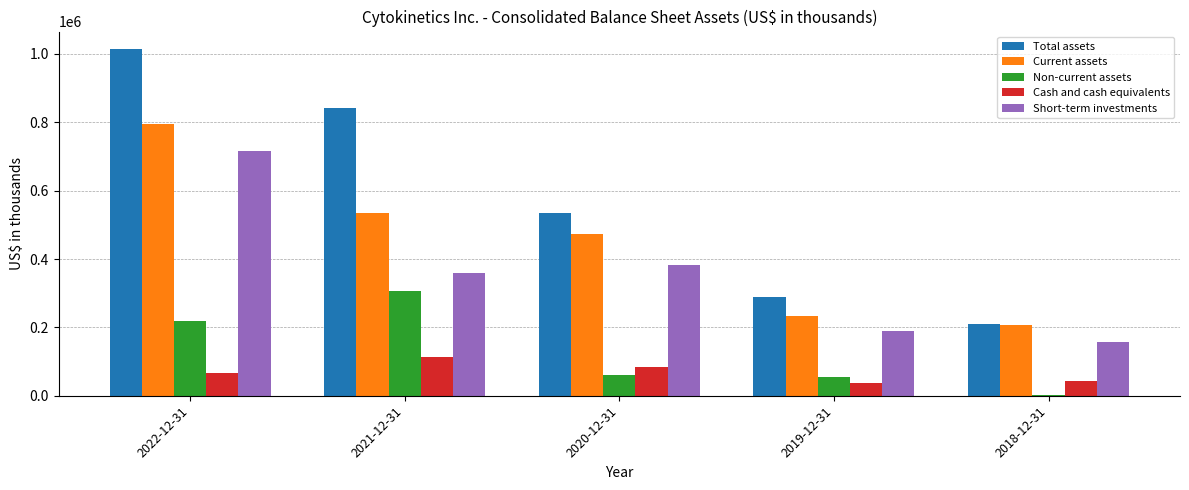

How many bars are there in total?

25